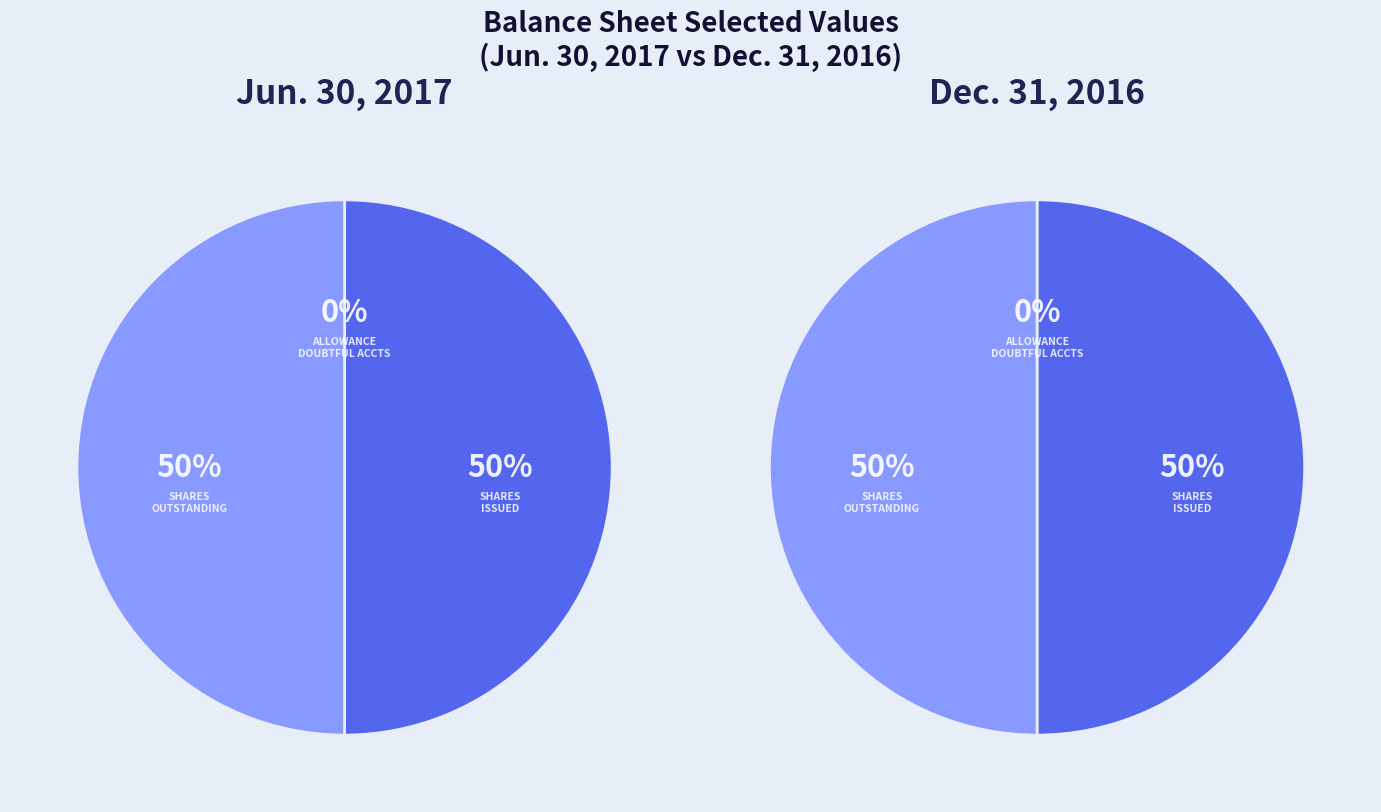

Count the number of slices in the pie.

3